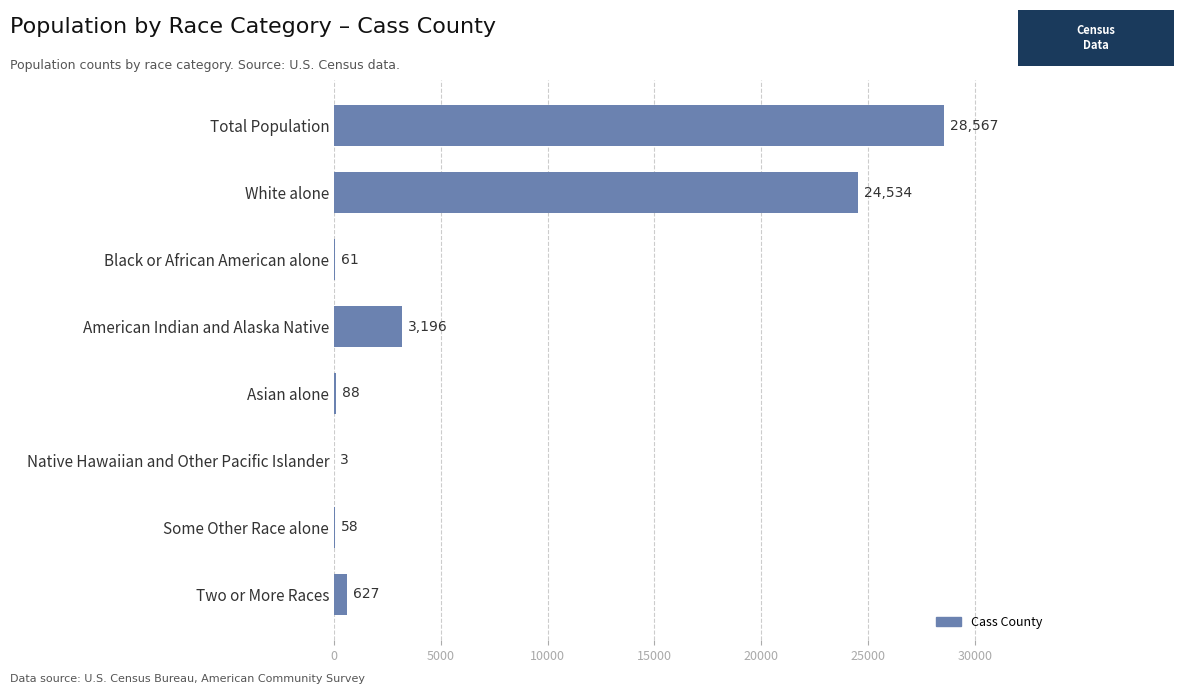

Where is the data nearest to the value 14285?

White alone